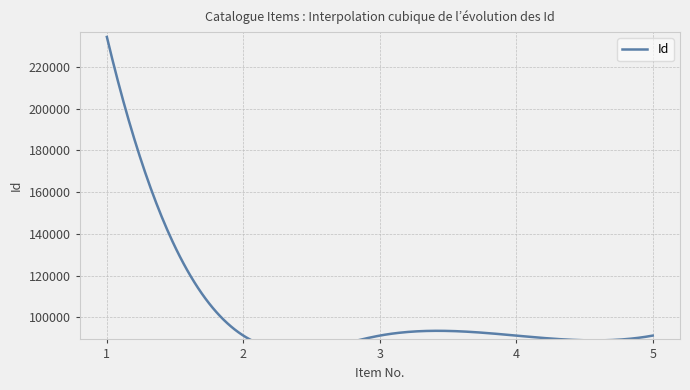

True or false: the data has more than 1 interior local peaks.

False